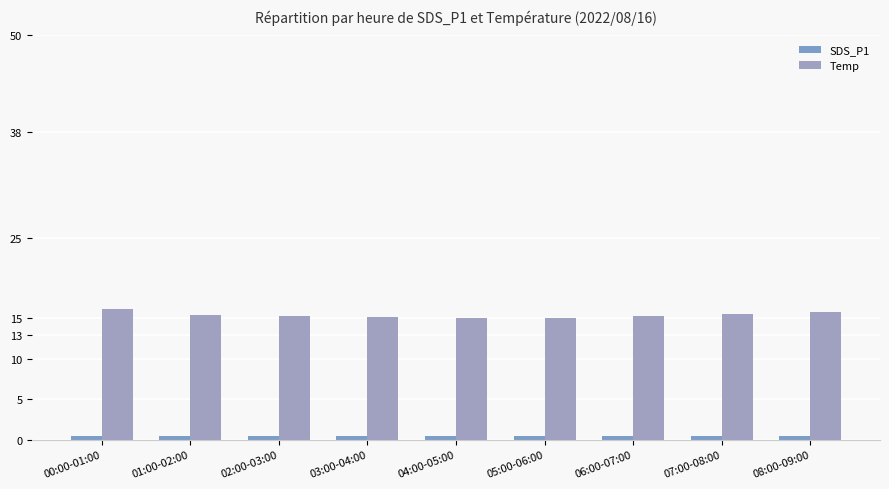

The value of Temp at 06:00-07:00 is 15.3. True or false?

True